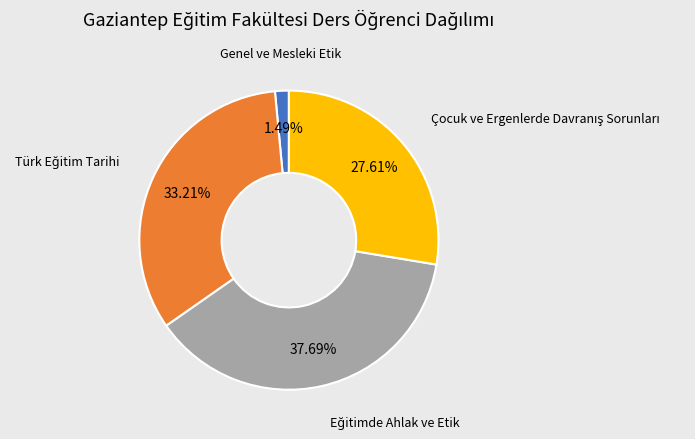

To the nearest percent, what is the difference between the largest and smallest slice percentages?

36%